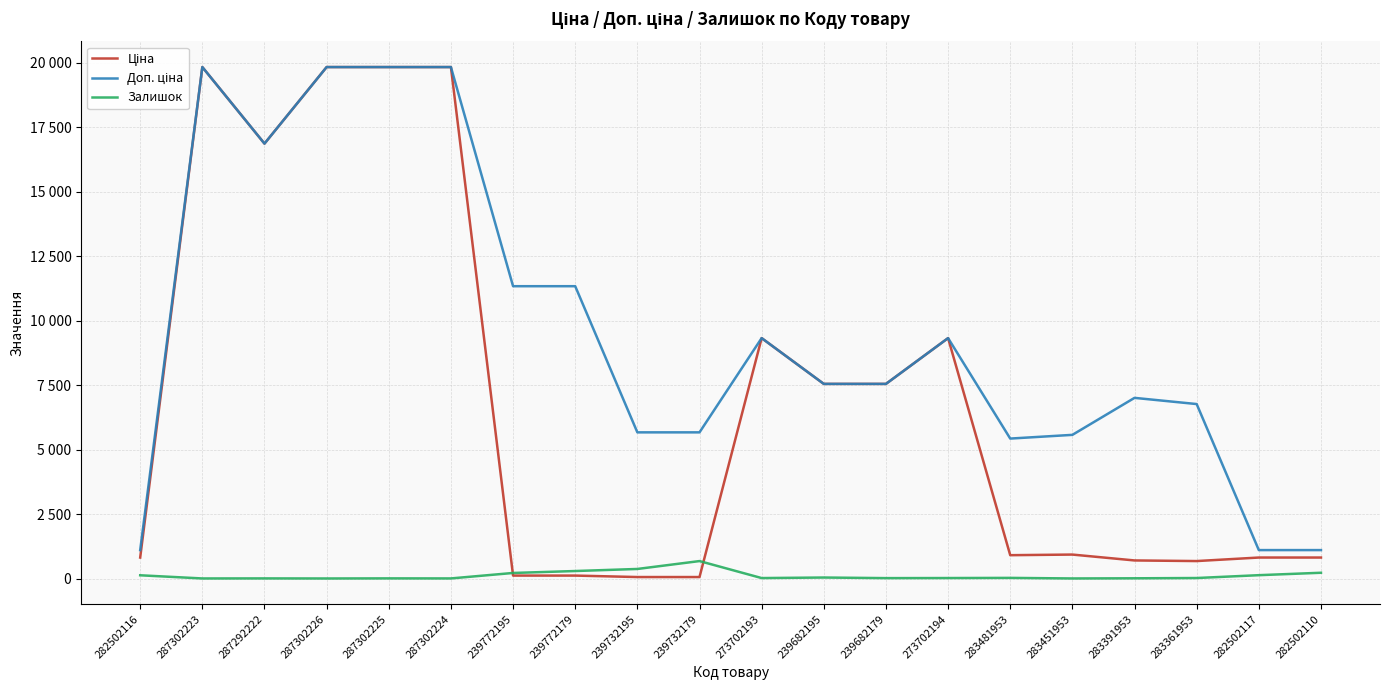

Does the chart have visible grid lines?

Yes